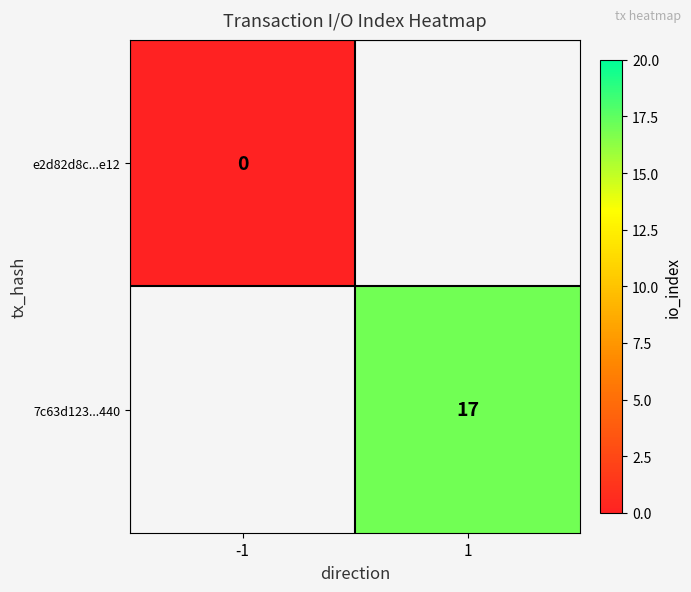

Is the value of 7c63d123...440 at 1 greater than the value of e2d82d8c...e12 at -1?

Yes